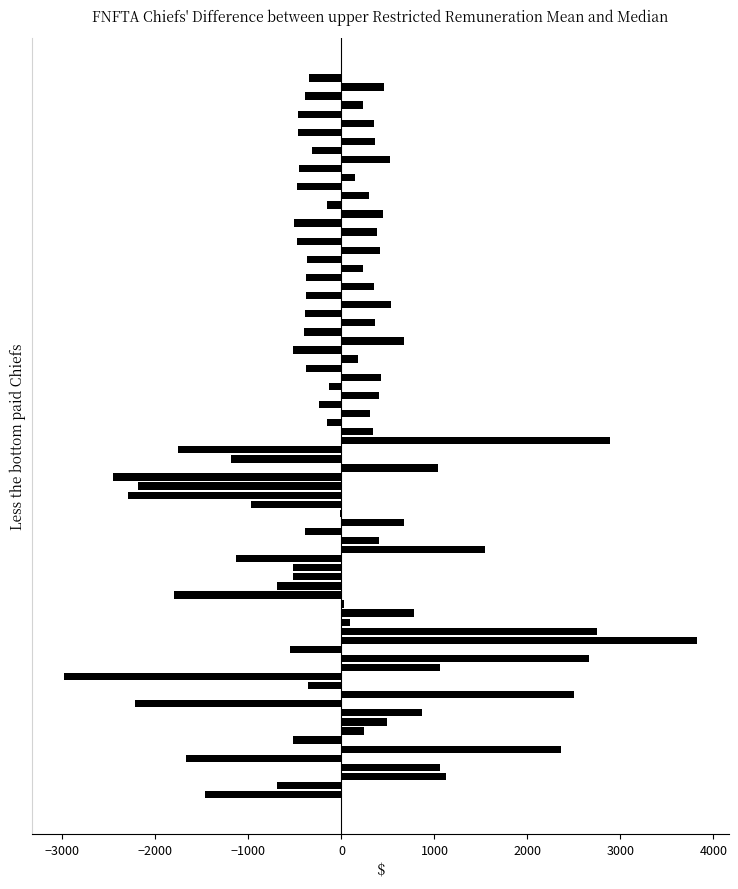

What is the greatest value displayed?

3824.7